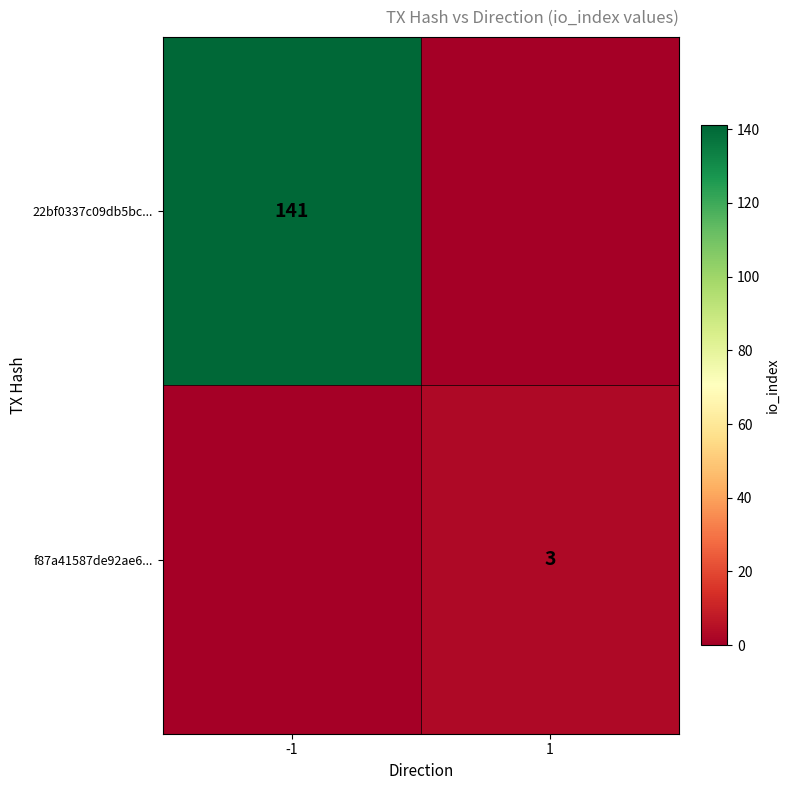

Is it true that 22bf0337c09db5bc... equals 228 at -1?

False